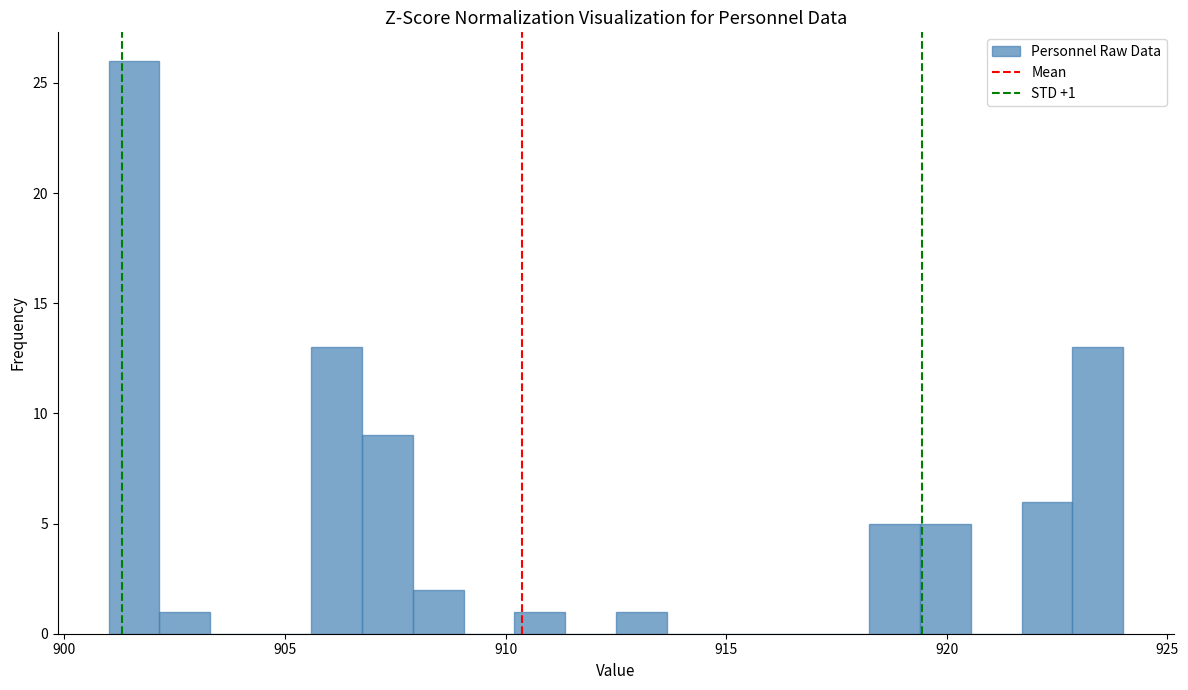

Read against the x-axis, roughly where is the centre of the tallest bar?

901.5